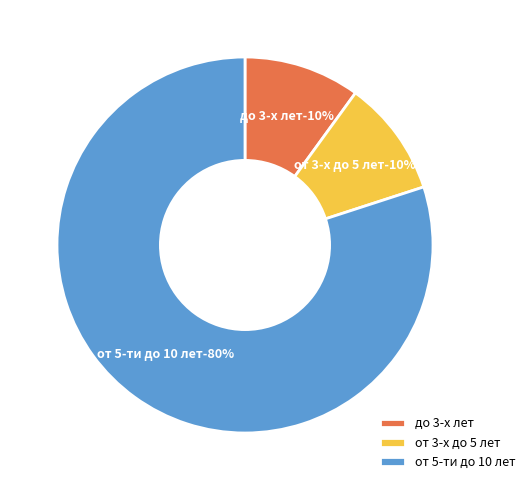

What percentage is the до 3-х лет slice, to the nearest percent?

10%